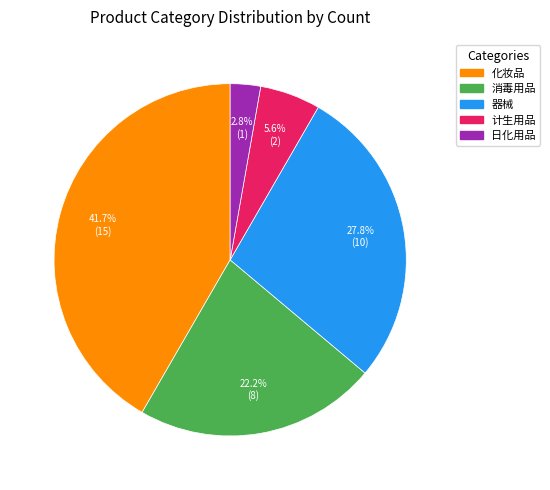

How many segments does this pie chart have?

5